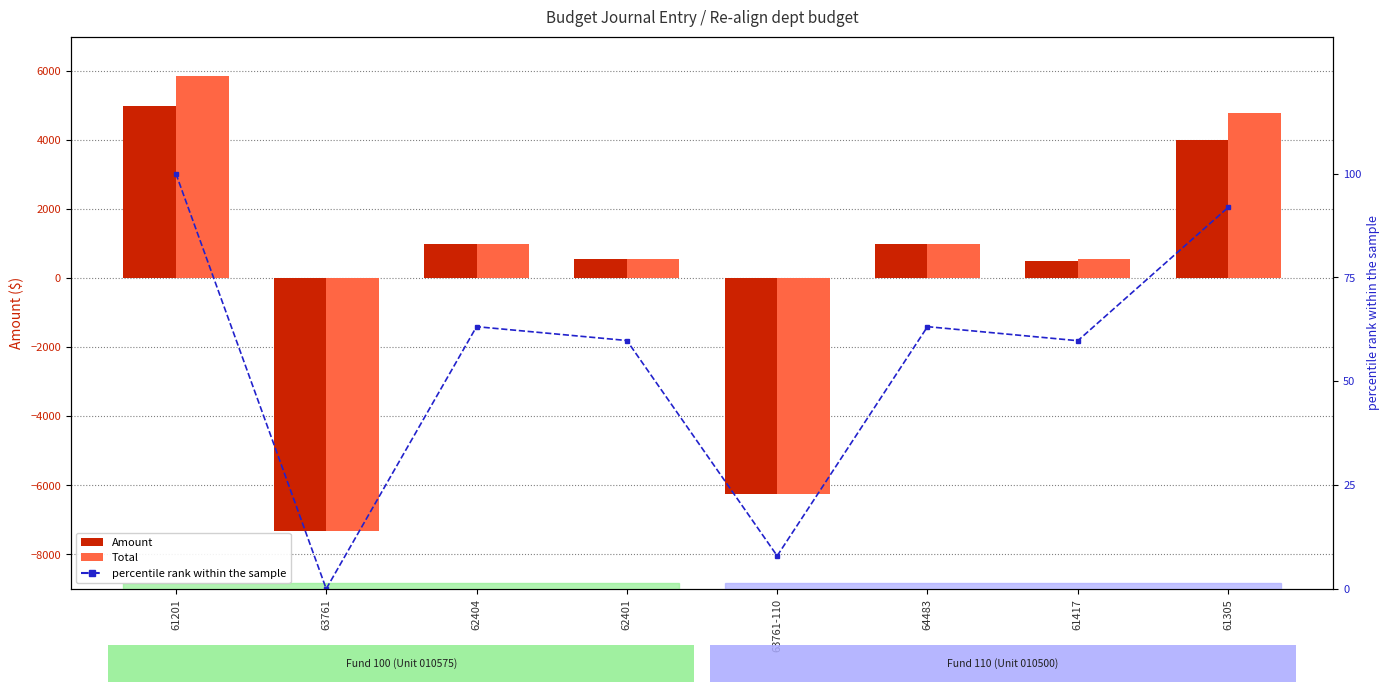

Are the bars grouped side by side (vs. stacked)?

Yes